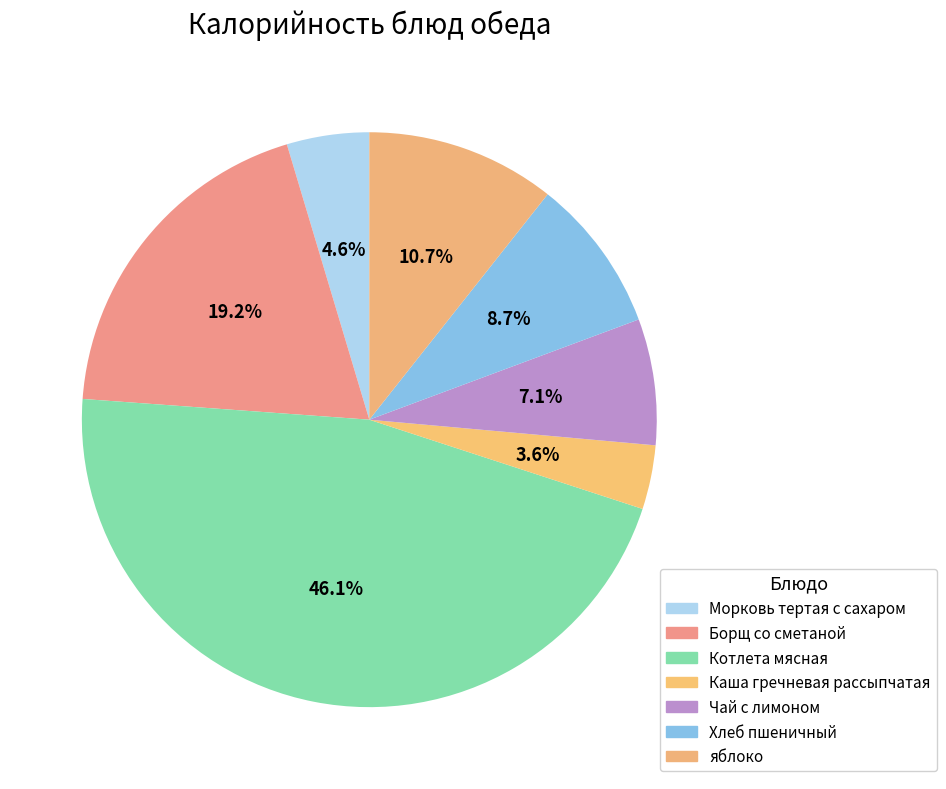

How many slices are in this pie chart?

7